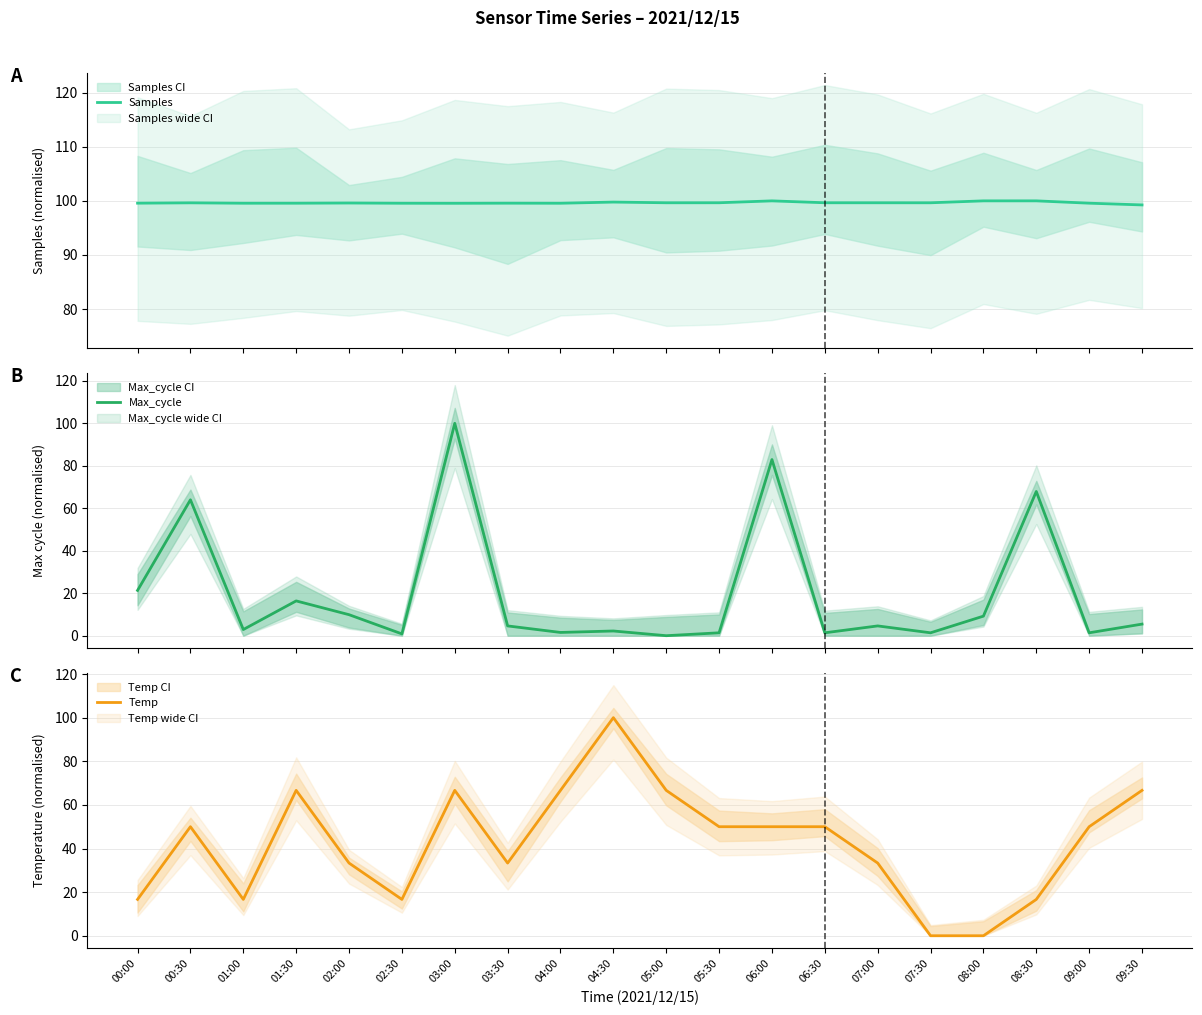

Where is Max_cycle nearest to the value 50?

00:30